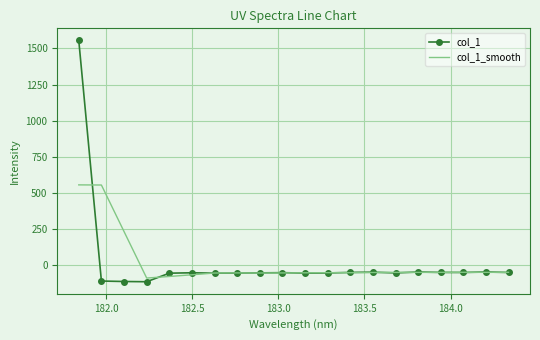

What is the sum of all col_1_smooth values?

360.7